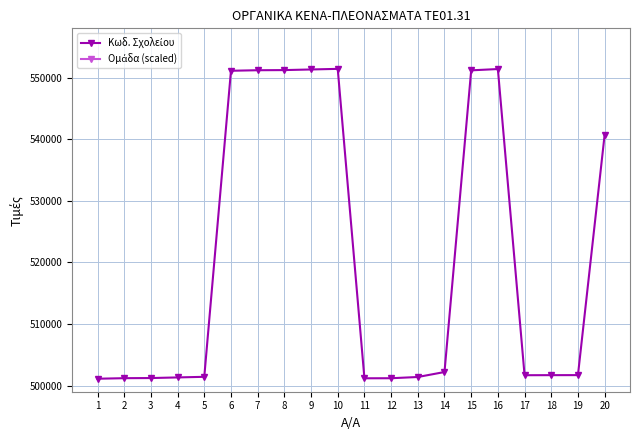

True or false: Ομάδα (scaled) and Κωδ. Σχολείου cross at least once.

False